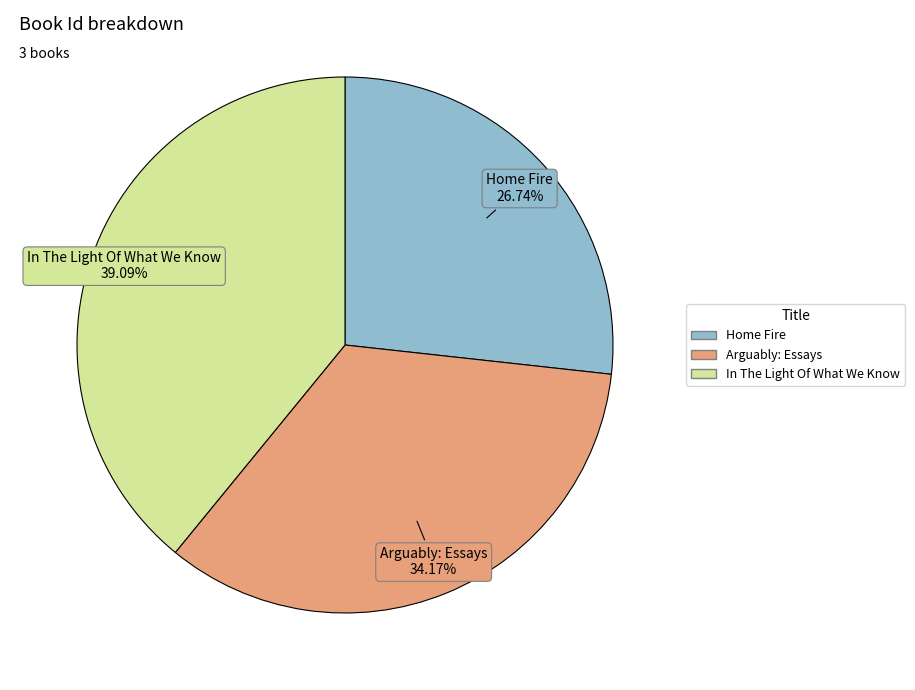

What percentage is NOT represented by In The Light Of What We Know?

60.9%